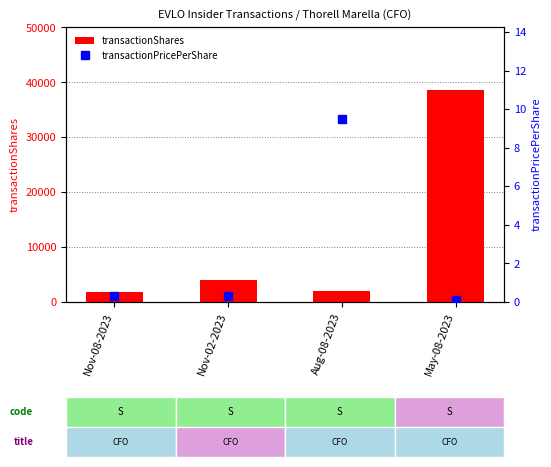

What is the label of the 4th bar from the left?

May-08-2023